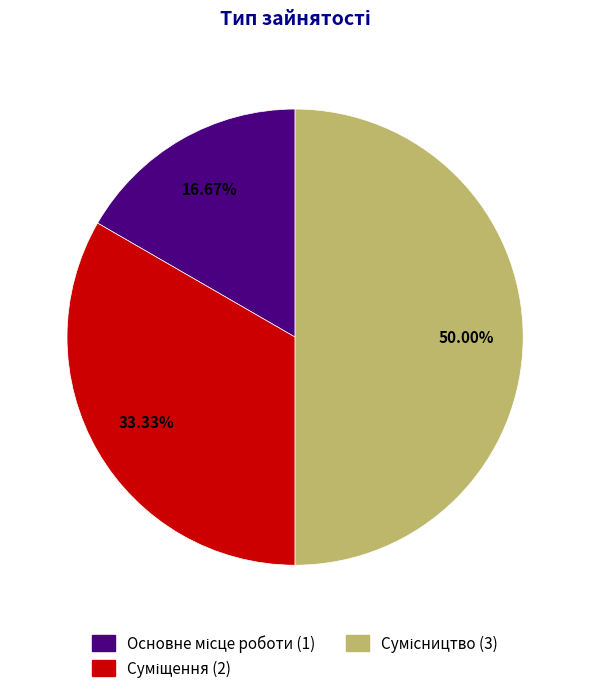

How many segments does this pie chart have?

3